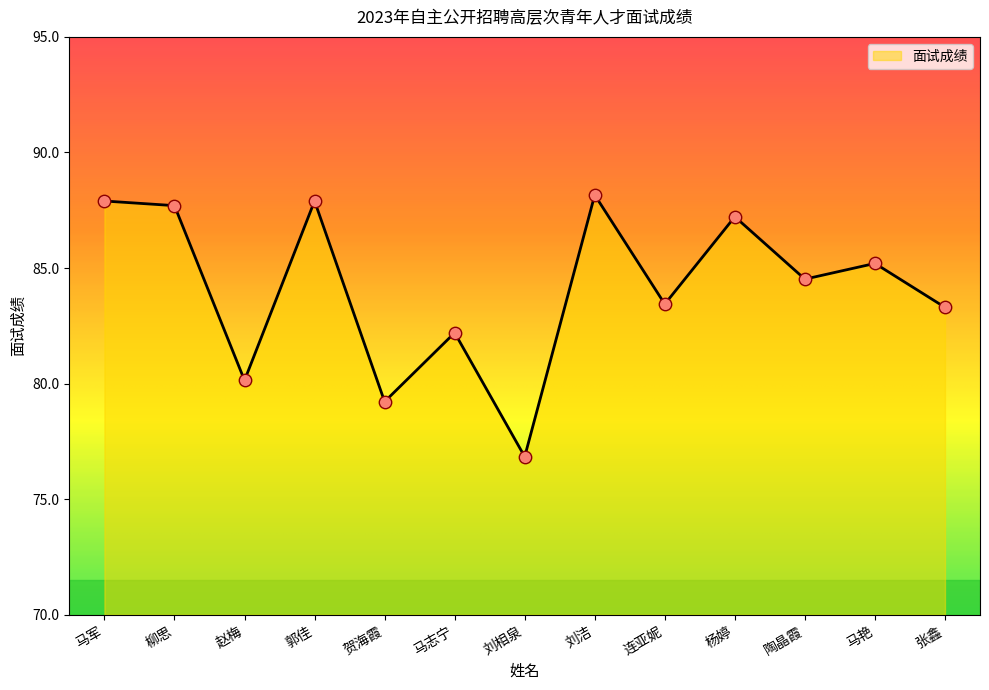

What is the change in value from 马军 to 刘相泉?

-11.1